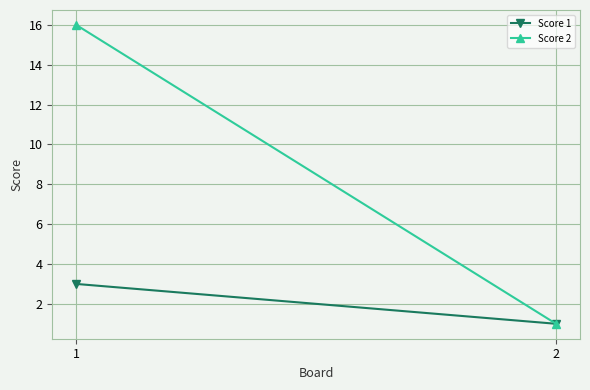

Which series has the largest total across all categories?

Score 2